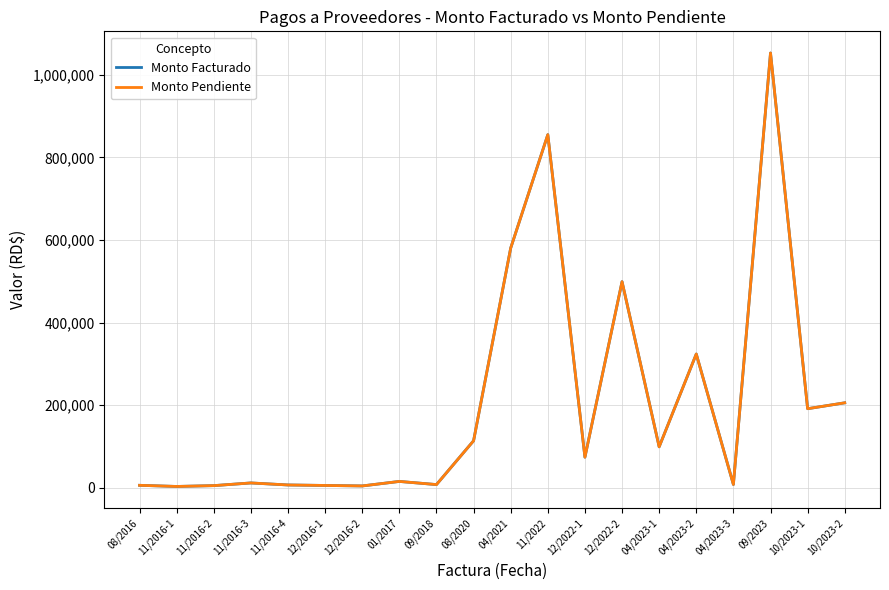

Does the chart have visible grid lines?

Yes